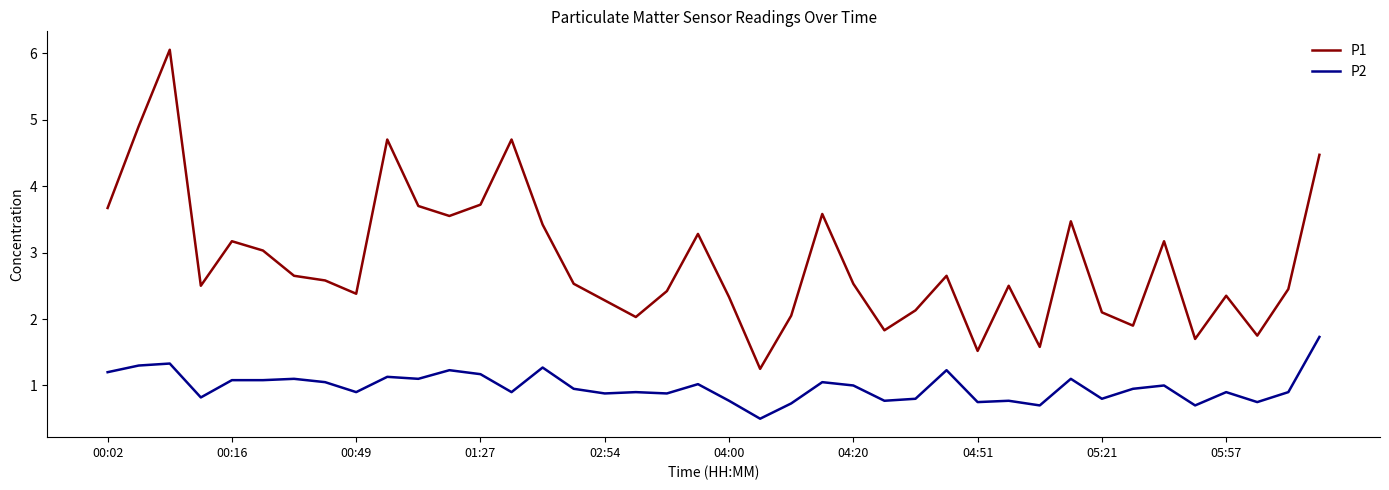

True or false: P2 and P1 intersect in this chart.

False